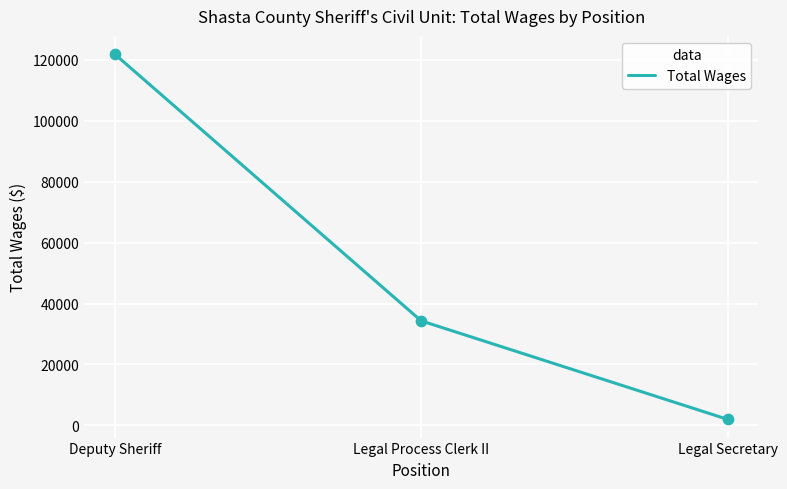

What is the change in value from Legal Process Clerk II to Legal Secretary?

-32330